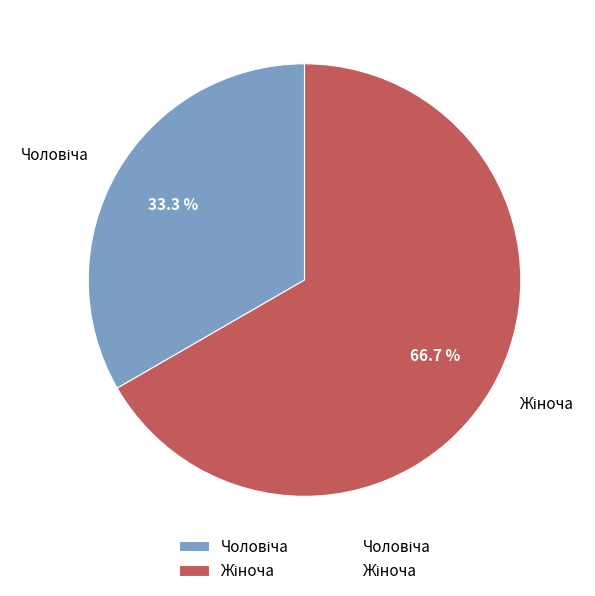

How many slices are in this pie chart?

2